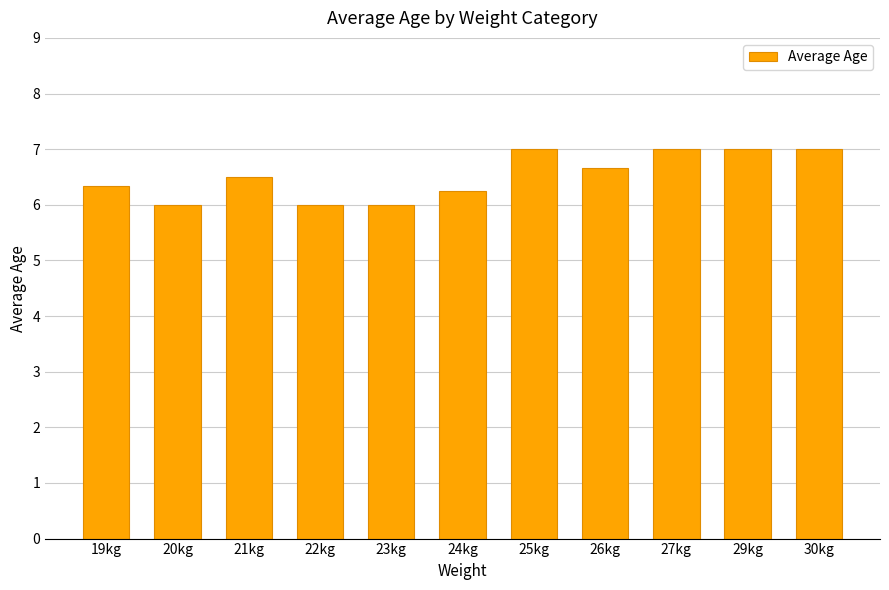

Are the bars horizontal?

No